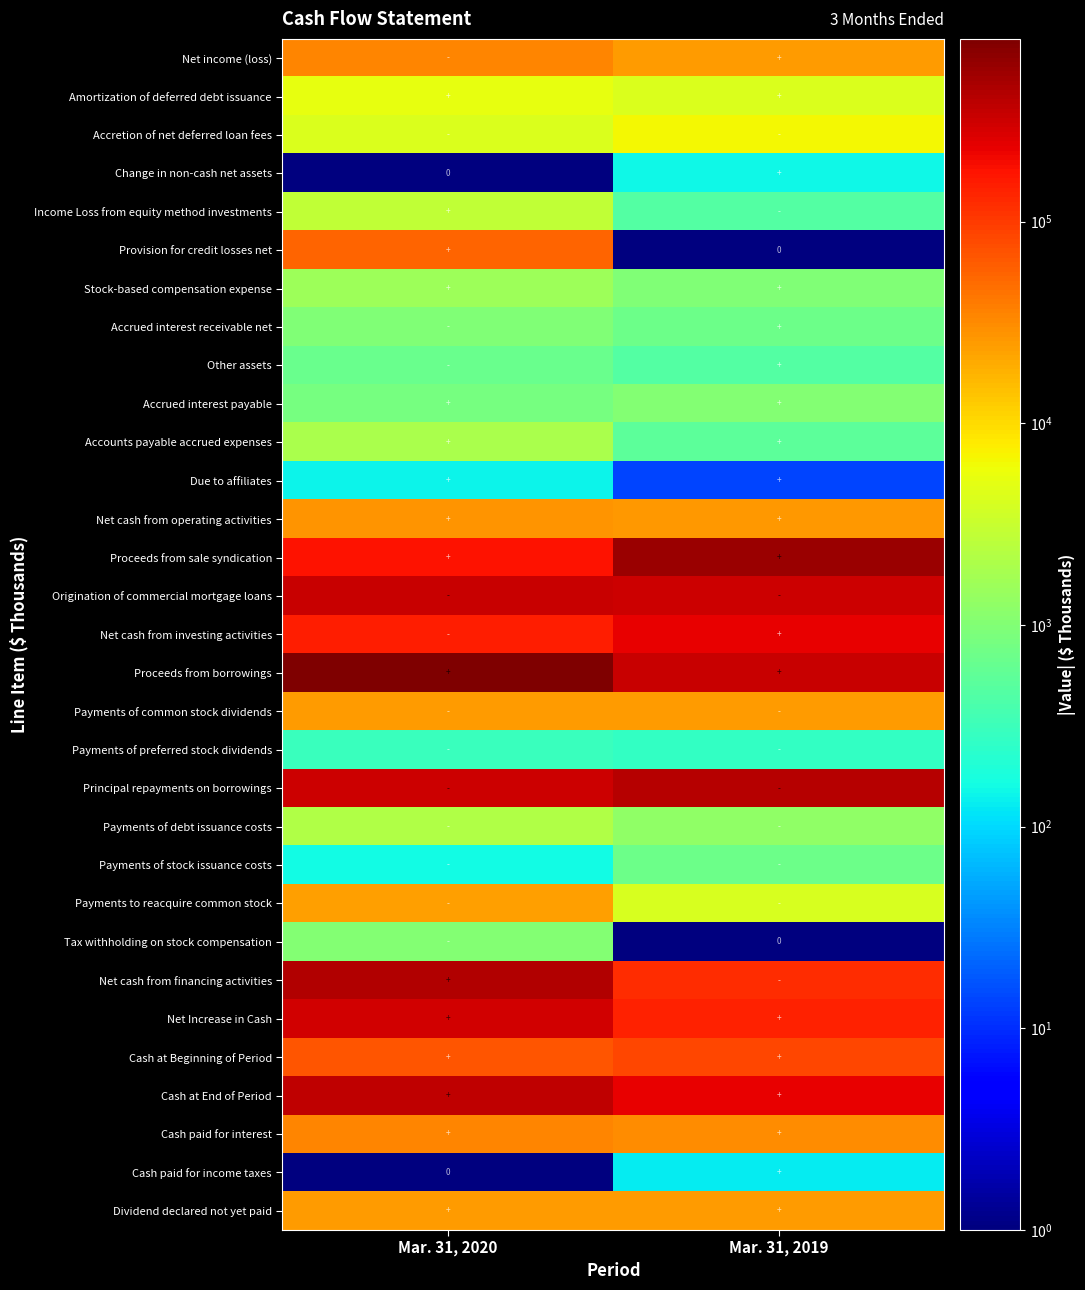

Is the value of Due to affiliates at Mar. 31, 2019 greater than the value of Income Loss from equity method investments at Mar. 31, 2019?

No